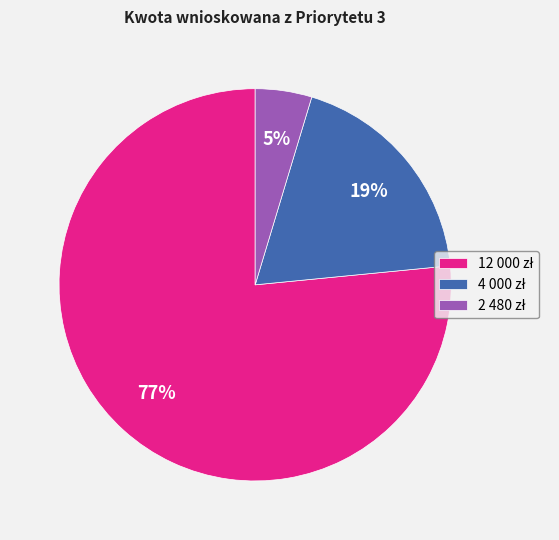

Count the number of slices in the pie.

3